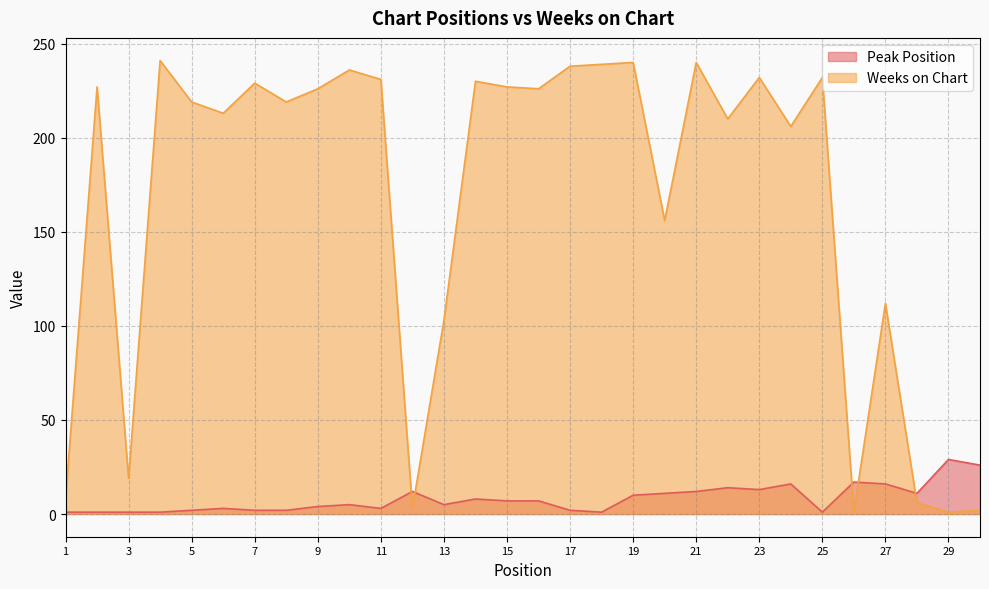

At which category does the chart reach its minimum across all series?

1